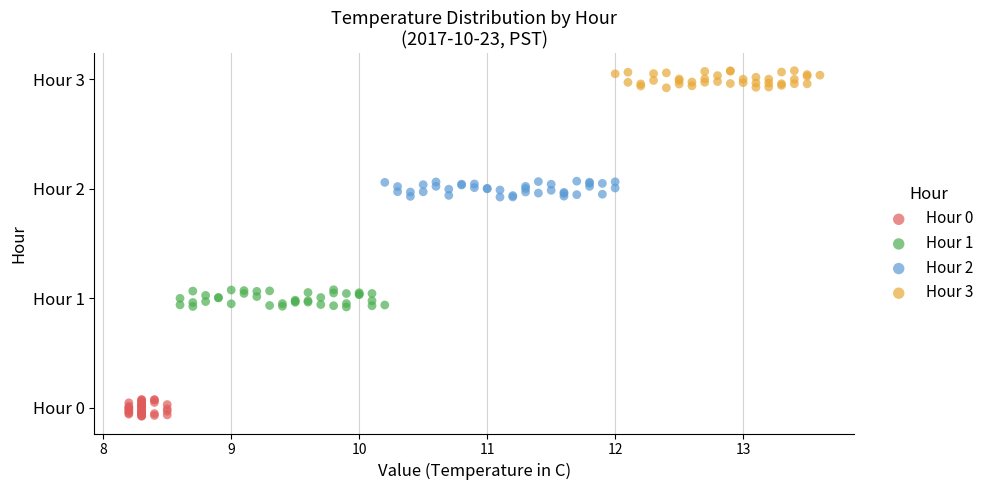

Which series reaches the maximum Y coordinate?

Hour 3